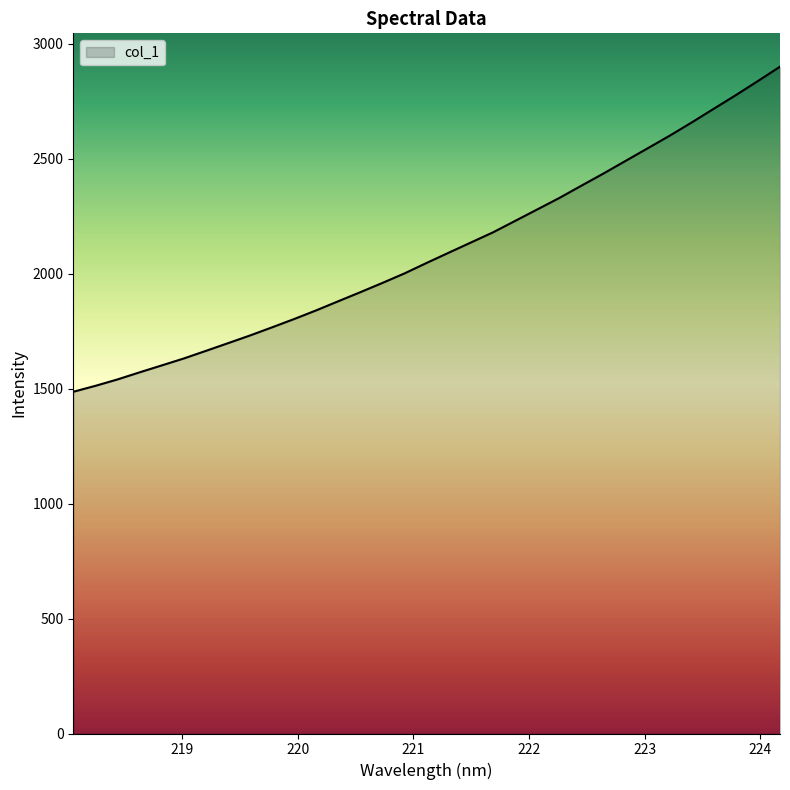

What is the difference between the maximum and minimum values?

1413.6